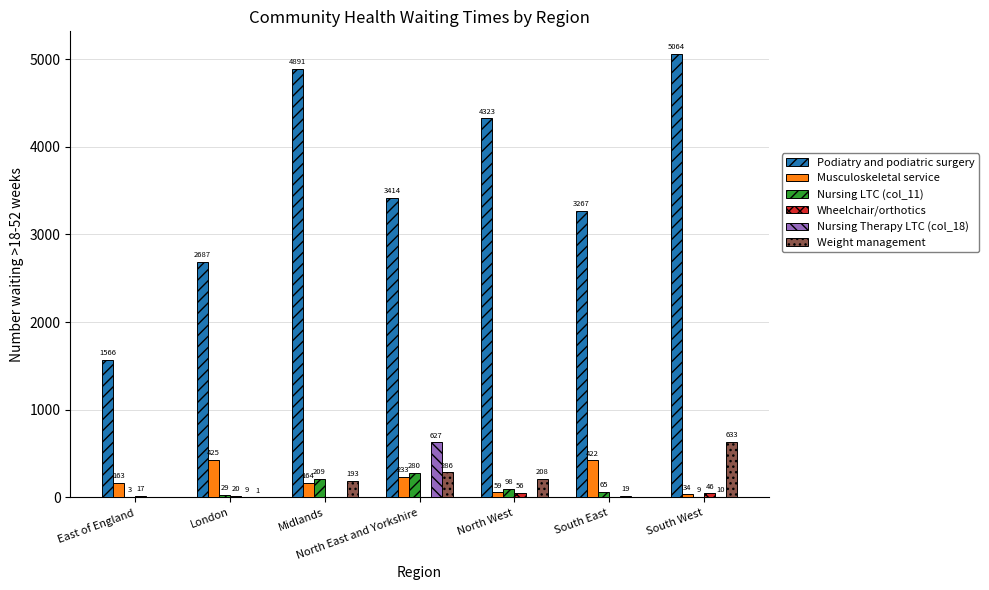

At which category is the sum across all series the highest?

South West